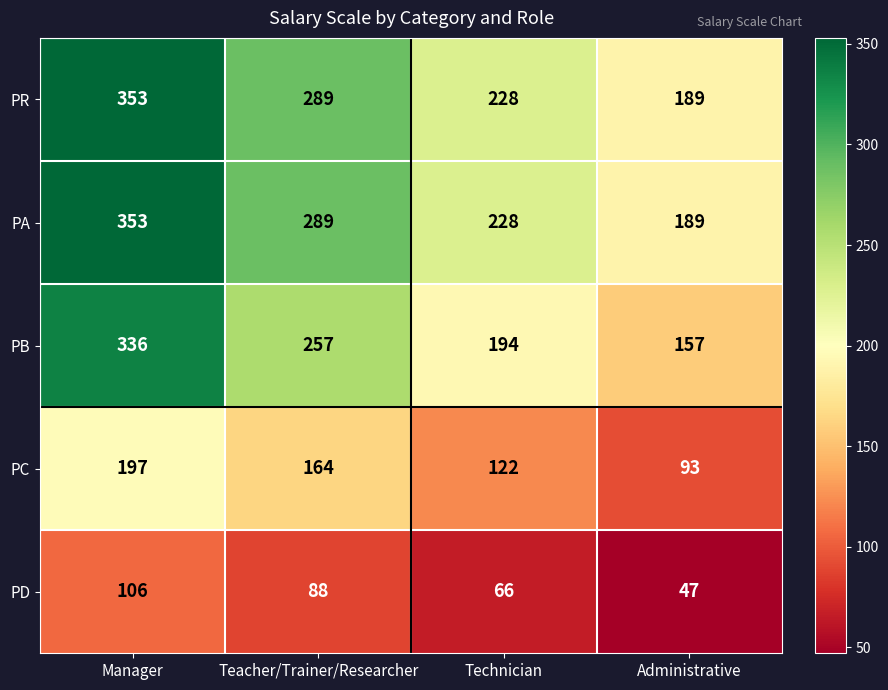

Reading right to left, transcribe all the data shown in this chart.

PR: Administrative=189	Technician=228	Teacher/Trainer/Researcher=289	Manager=353
PA: Administrative=189	Technician=228	Teacher/Trainer/Researcher=289	Manager=353
PB: Administrative=157	Technician=194	Teacher/Trainer/Researcher=257	Manager=336
PC: Administrative=93	Technician=122	Teacher/Trainer/Researcher=164	Manager=197
PD: Administrative=47	Technician=66	Teacher/Trainer/Researcher=88	Manager=106